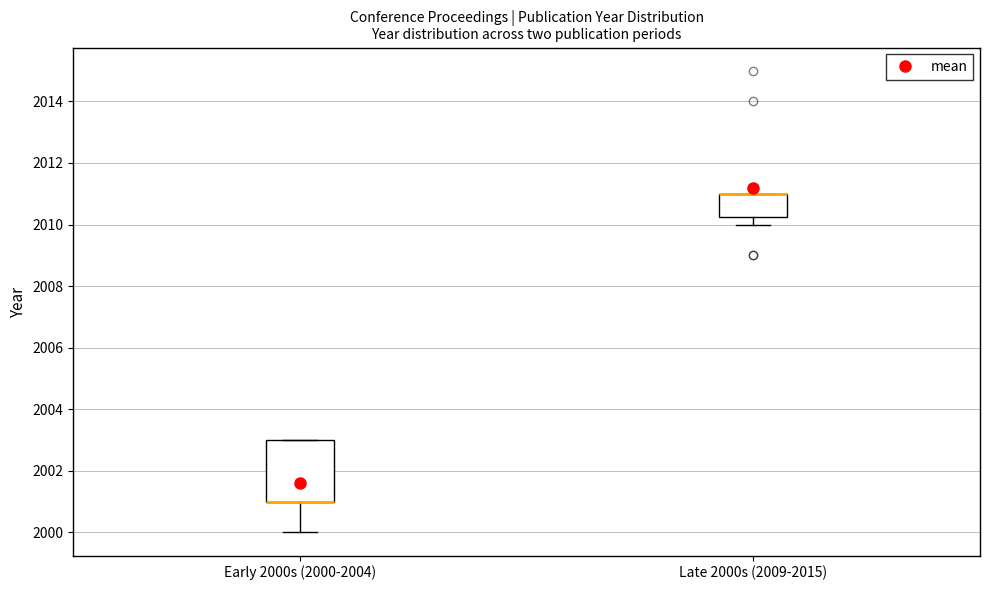

Where does the lower whisker of the box for Early 2000s (2000-2004) end on the y-axis? The values are not printed on the chart, so give them approximately, as read against the axis.

2000.0